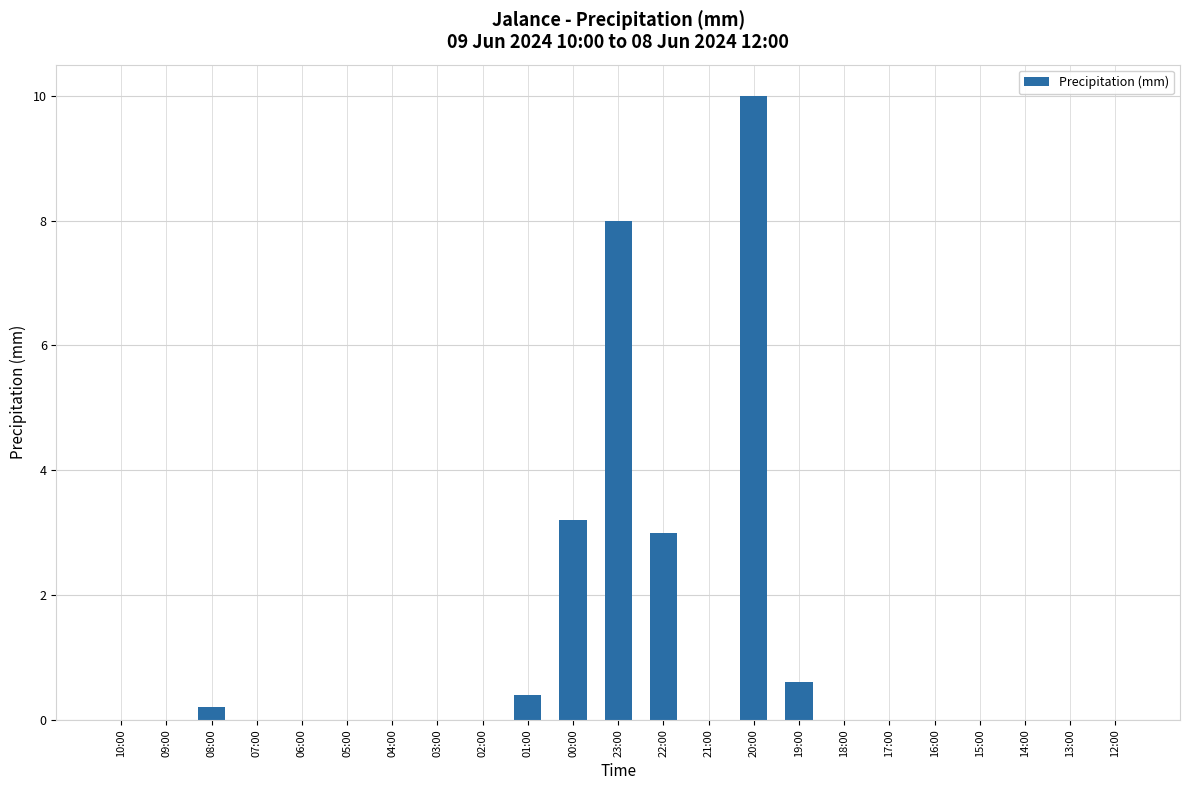

How many data points does each series have?

23